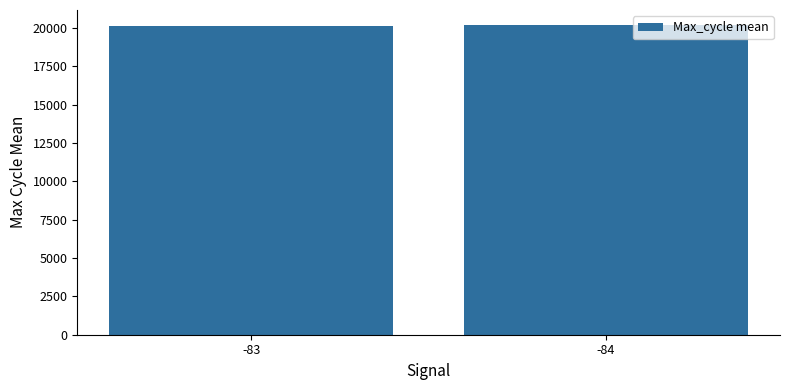

What is the value of the 1st bar from the left?

20137.7